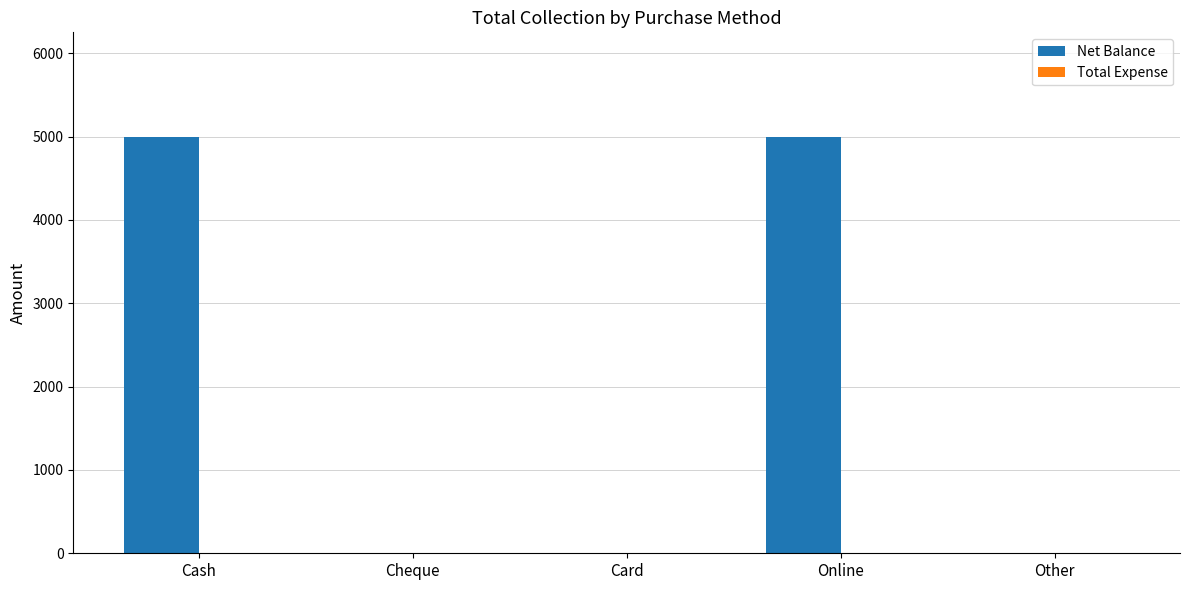

What is the sum of the values at Cash and Online?

10000